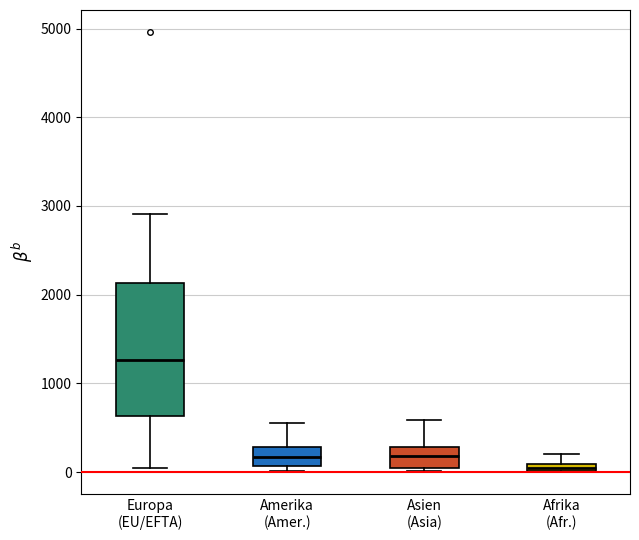

Where is the lower edge of the box for Afrika (Afr.) on the y-axis? The values are not printed on the chart, so give them approximately, as read against the axis.

0